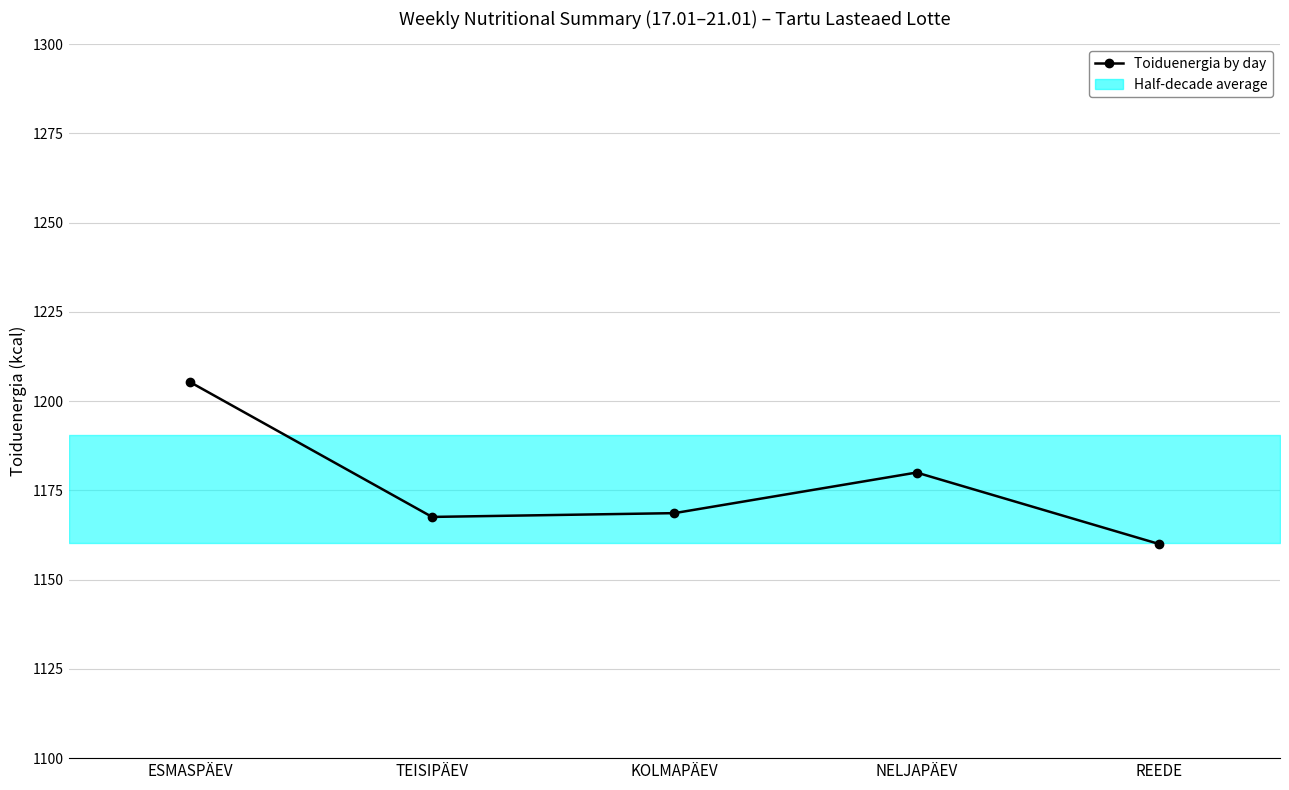

At which category does the data reach its first local valley?

TEISIPÄEV